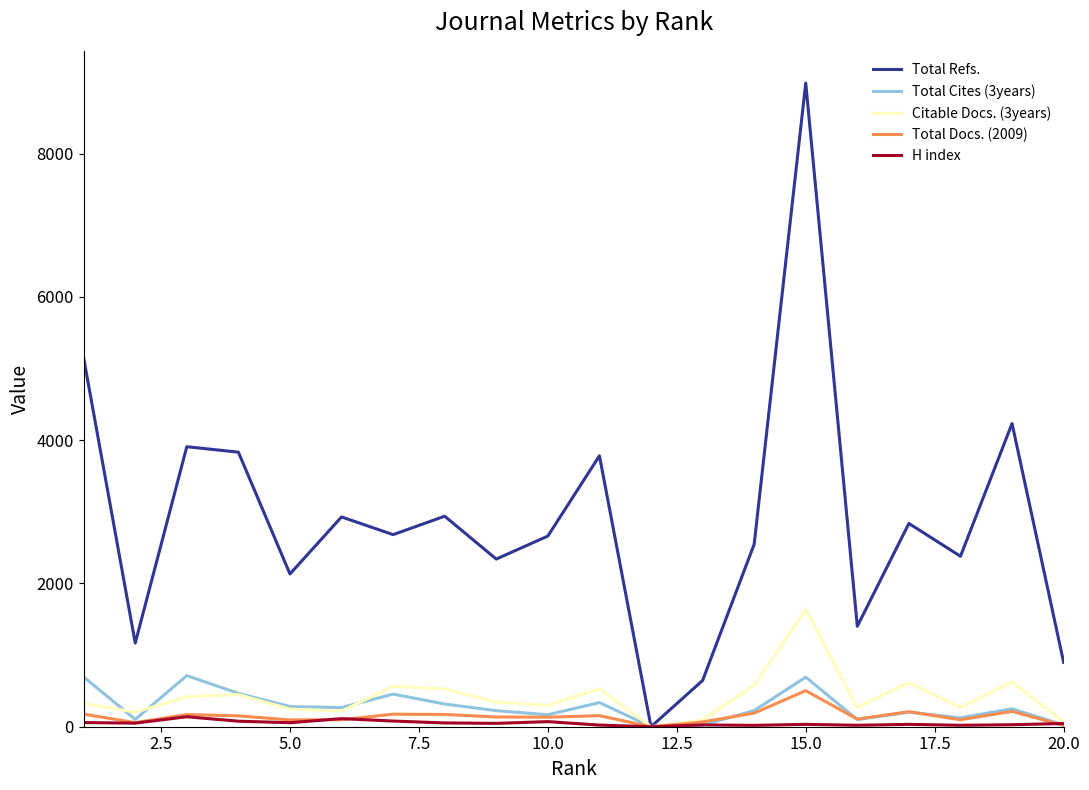

Which series has the largest range (max minus min)?

Total Refs.